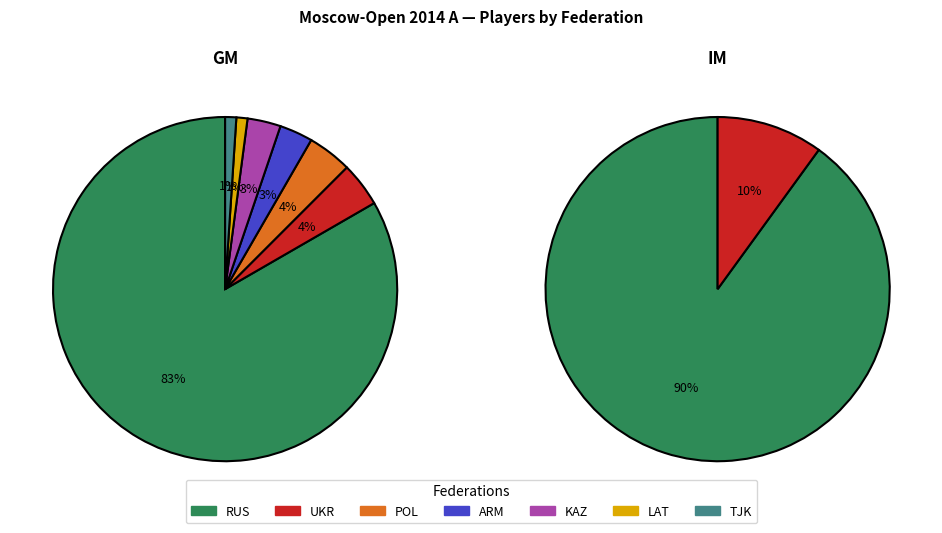

What percentage is the ARM slice, to the nearest percent?

3%